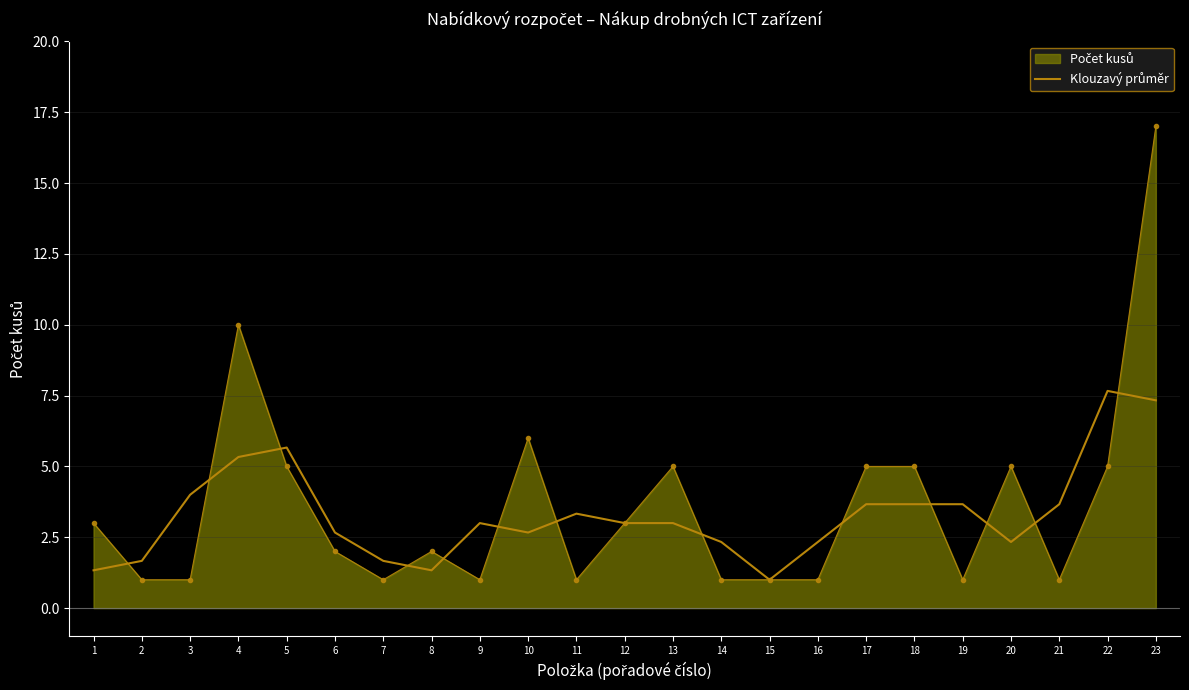

What is the total value across all series at 4?

15.3